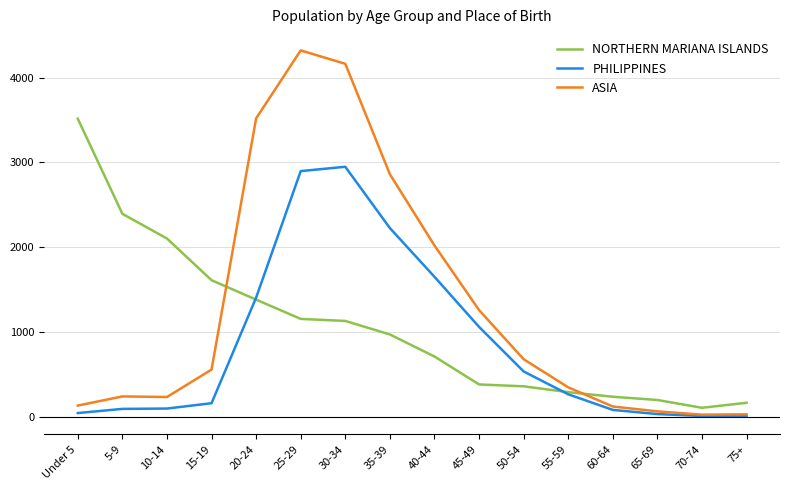

What is the maximum value shown in the chart?

4320